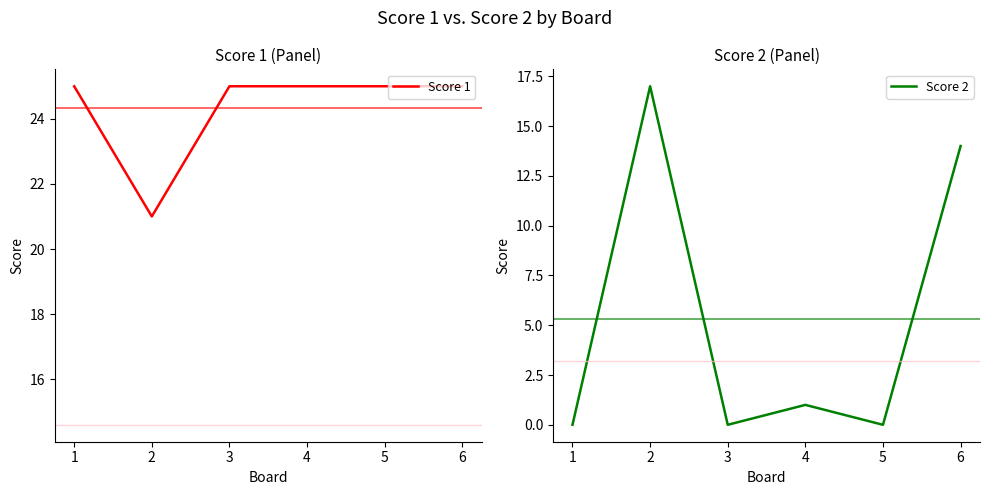

What is the value of the Score 1 point at the 2nd from the left?

21